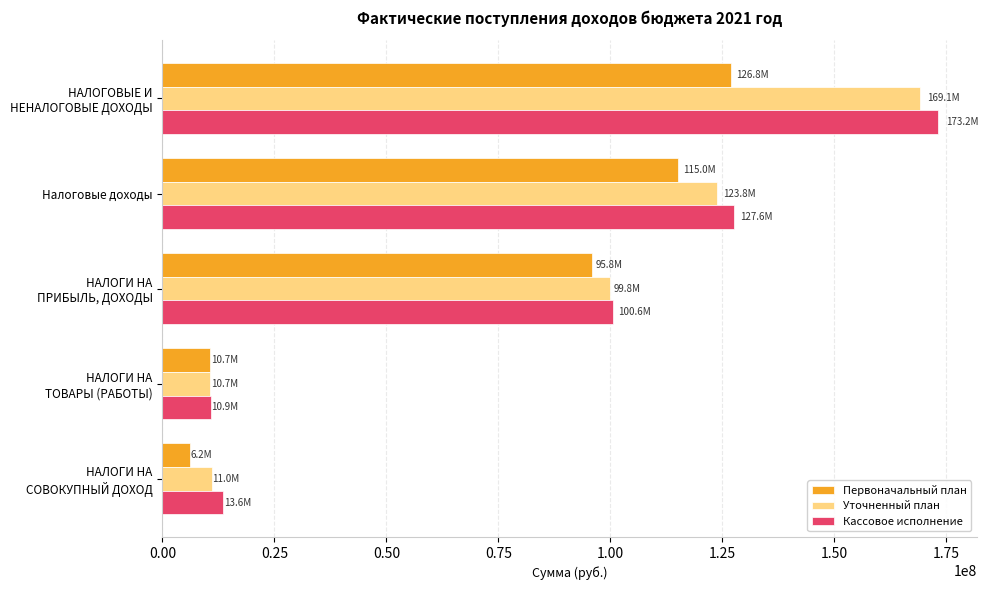

Rank the series by their maximum value, from lowest to highest.

Первоначальный план, Уточненный план, Кассовое исполнение